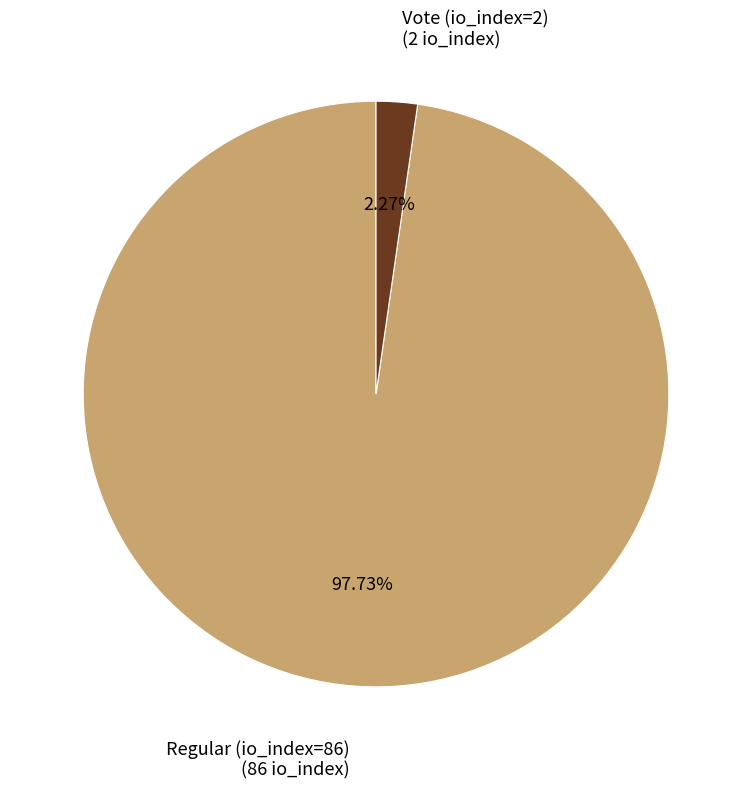

To the nearest percent, what percentage of the pie is Regular (io_index=86)?

98%